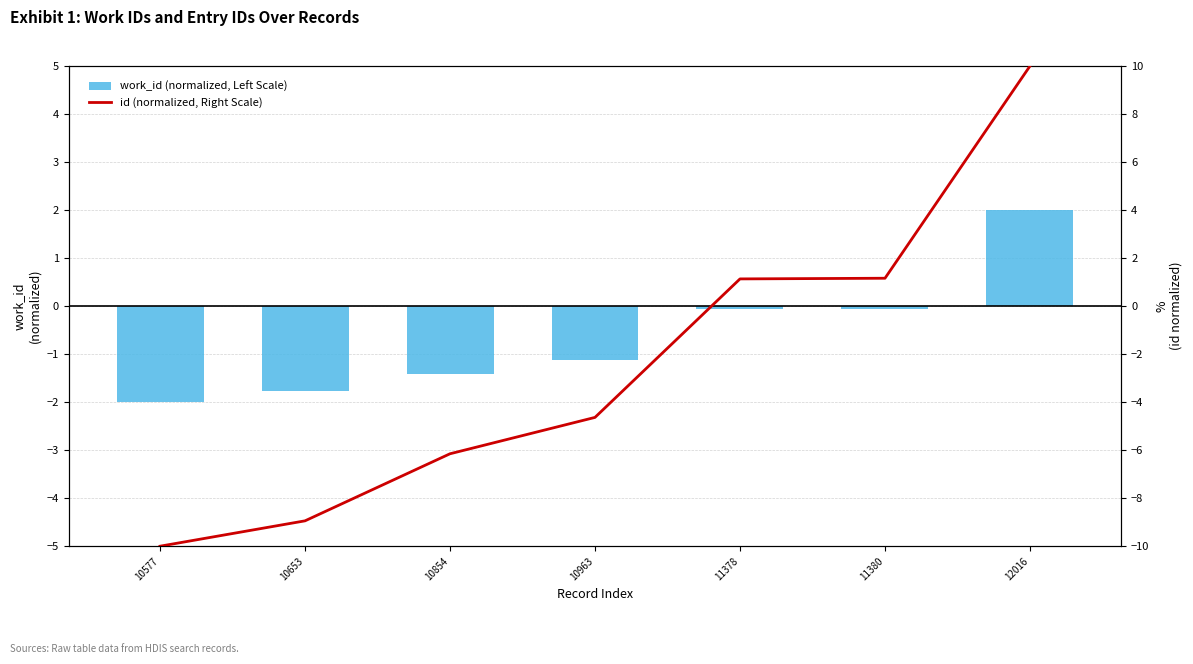

What is the sum of all id (normalized, Right Scale) values?

-17.4